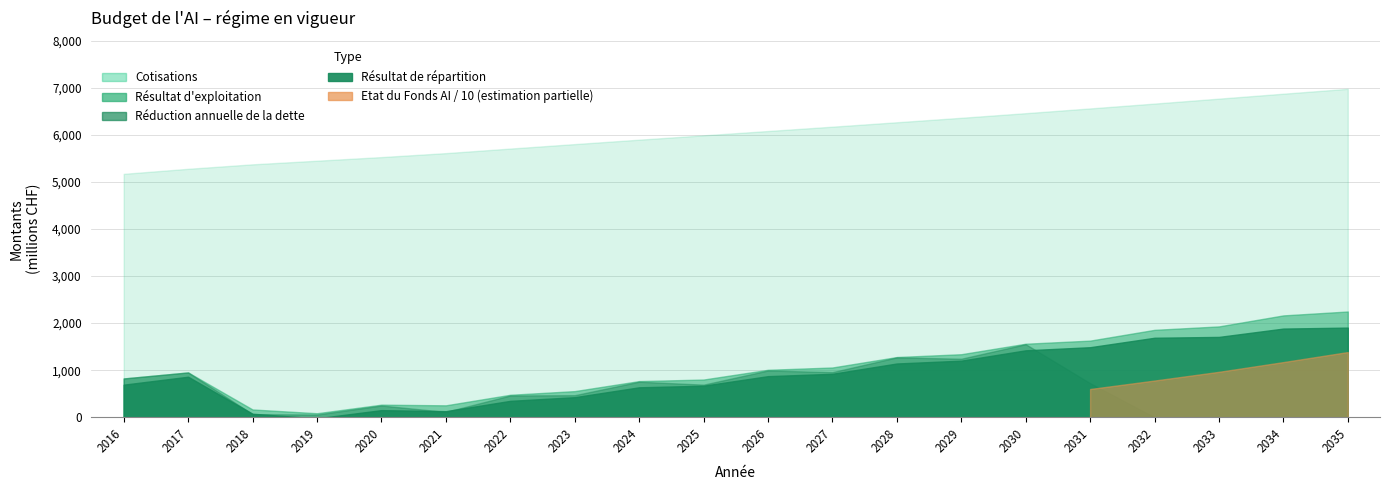

What is the sum of the Résultat de répartition values at 2028 and 2019?

1119